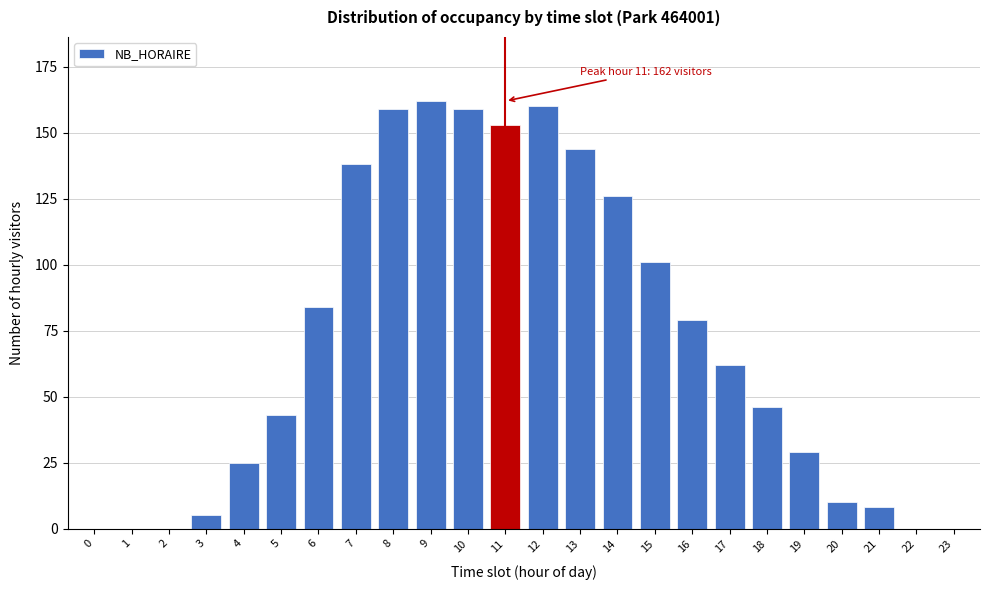

Reading right to left, what are all the values shown in this chart?

23=0	22=0	21=8	20=10	19=29	18=46	17=62	16=79	15=101	14=126	13=144	12=160	11=153	10=159	9=162	8=159	7=138	6=84	5=43	4=25	3=5	2=0	1=0	0=0